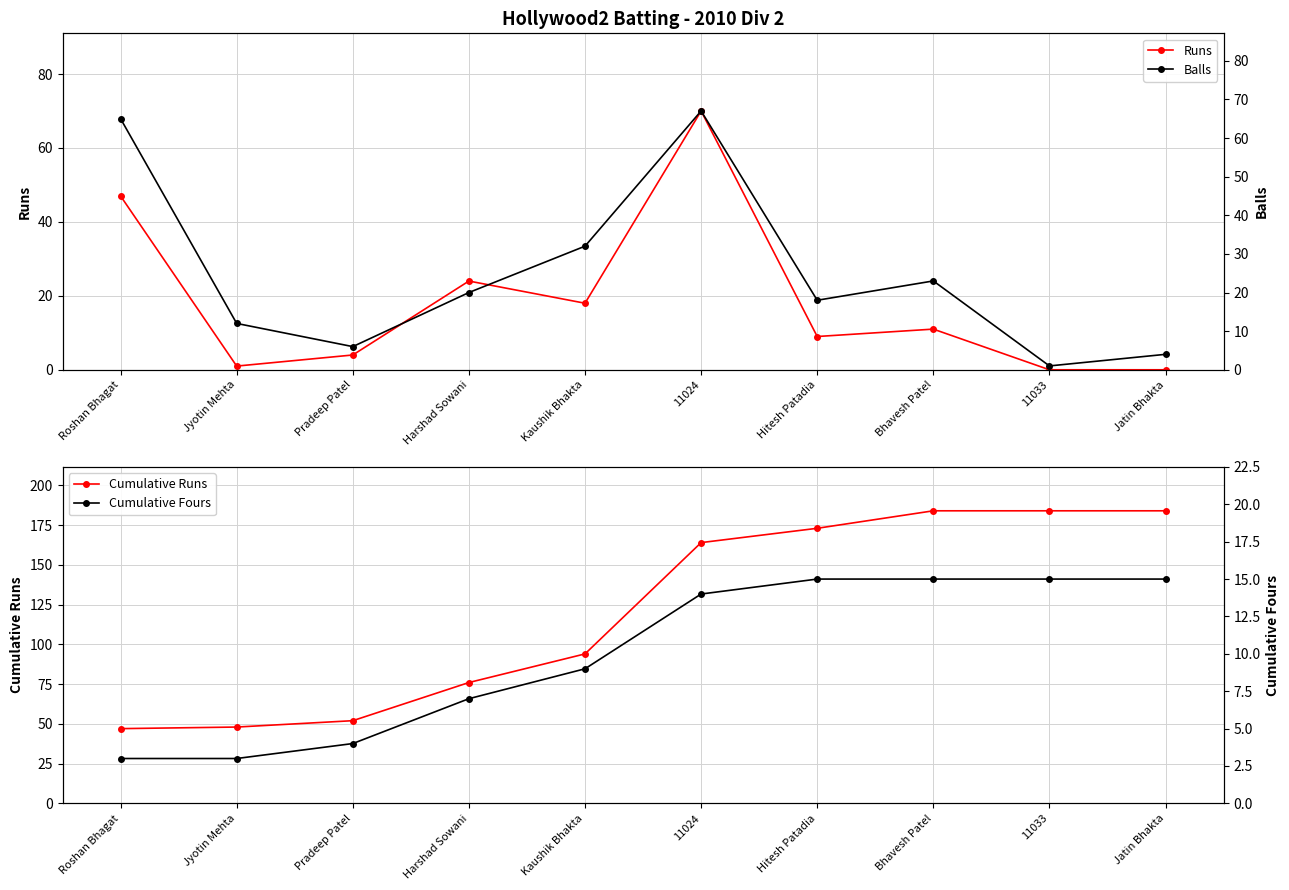

True or false: Runs and Cumulative Runs cross at least once.

False